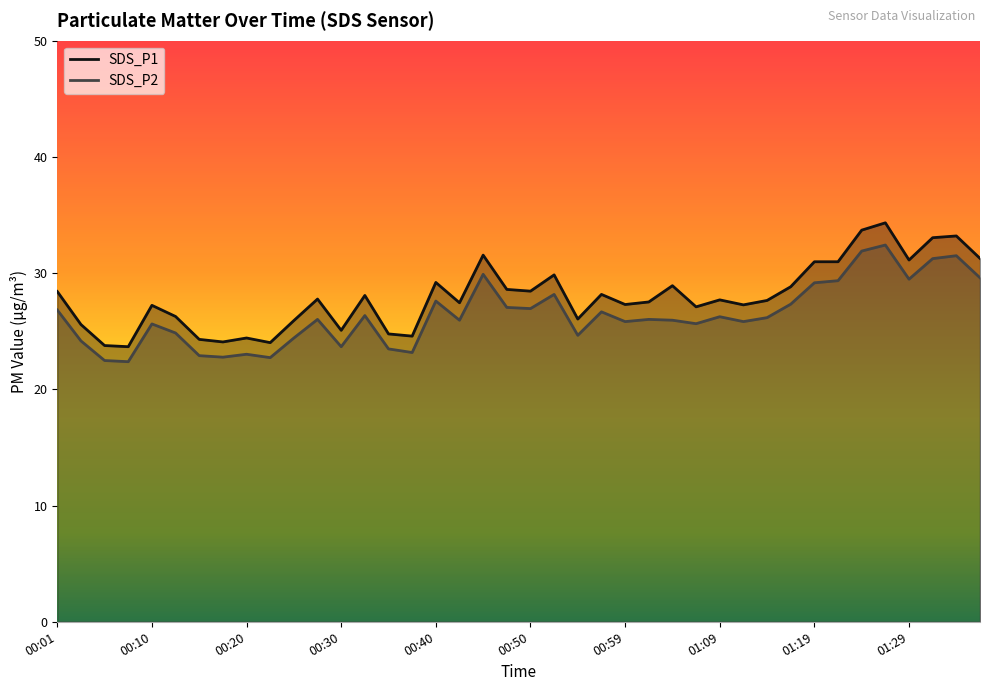

What is the difference between the SDS_P2 values at 01:04 and 00:50?

1.0